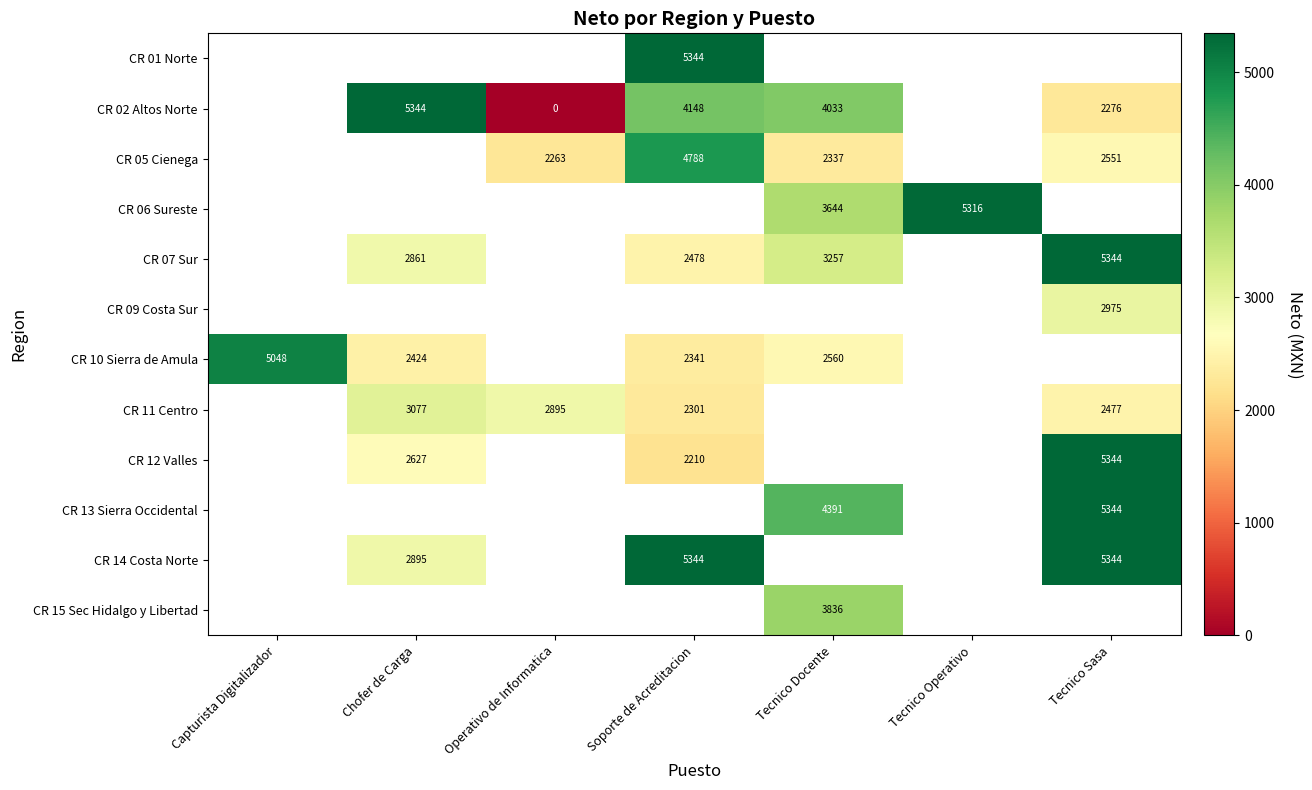

What is the maximum value shown in the chart?

5344.5